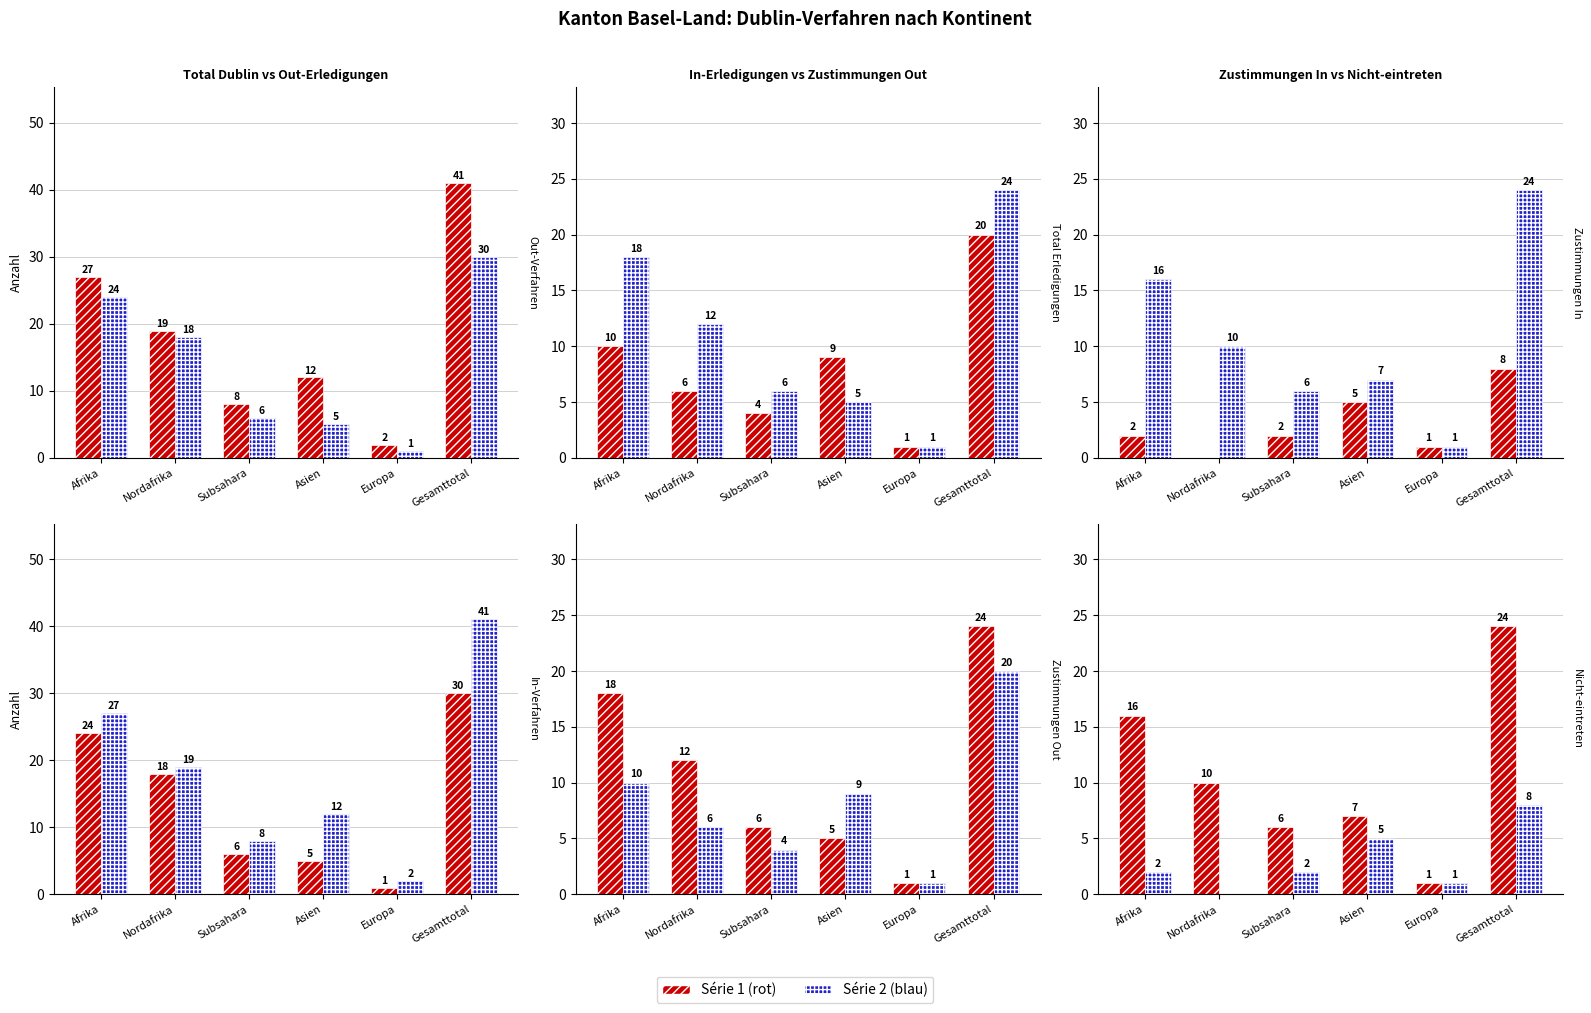

What is the difference between the highest and lowest values at Subsahara?

6